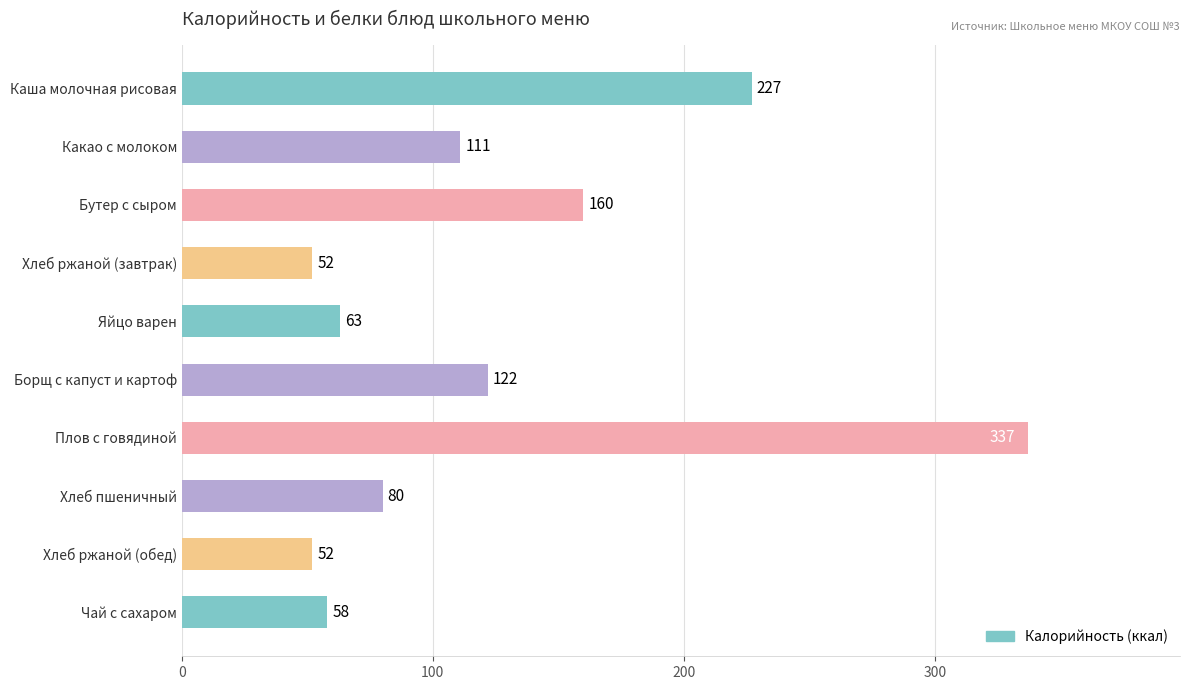

What is the change in value from Борщ с капуст и картоф to Плов с говядиной?

+215